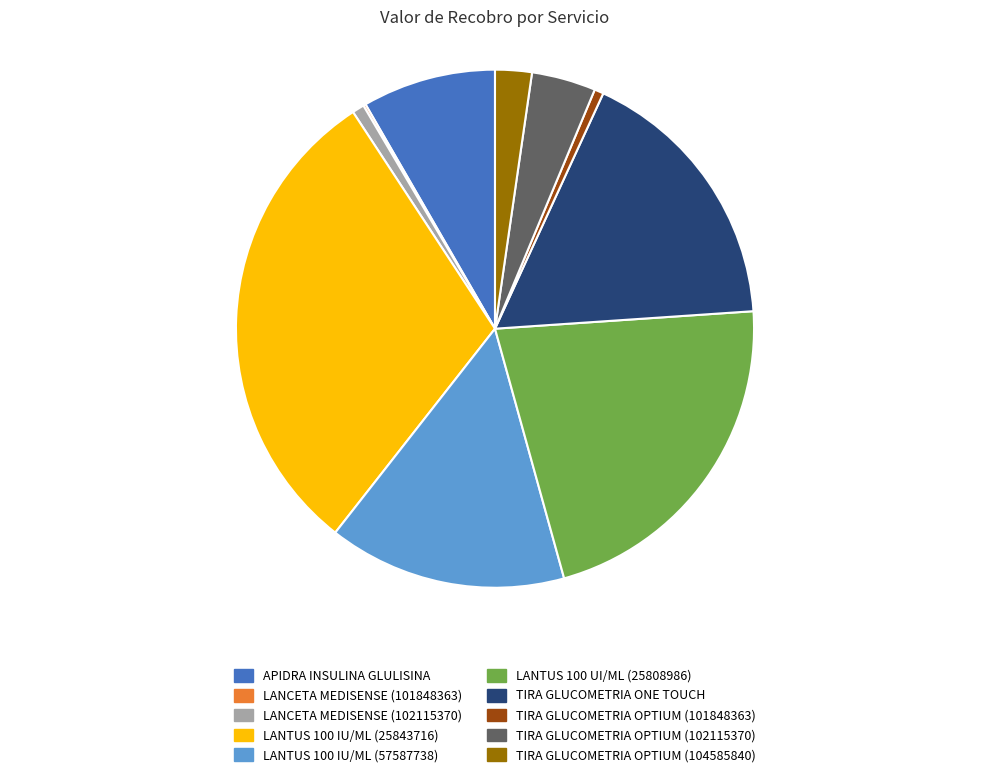

Is TIRA GLUCOMETRIA OPTIUM (104585840) the majority of the pie?

No